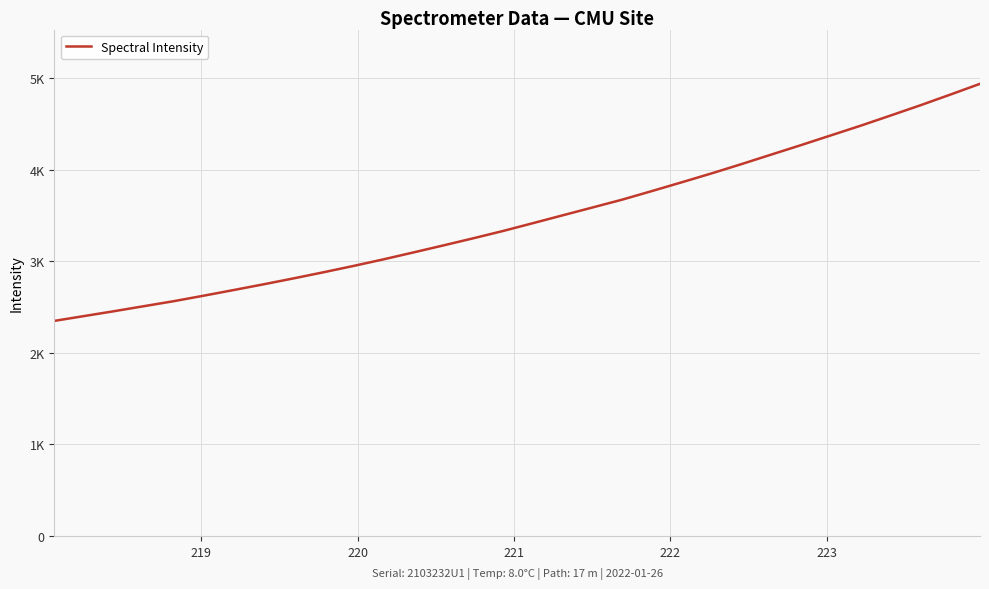

What is the maximum value shown in the chart?

4941.3